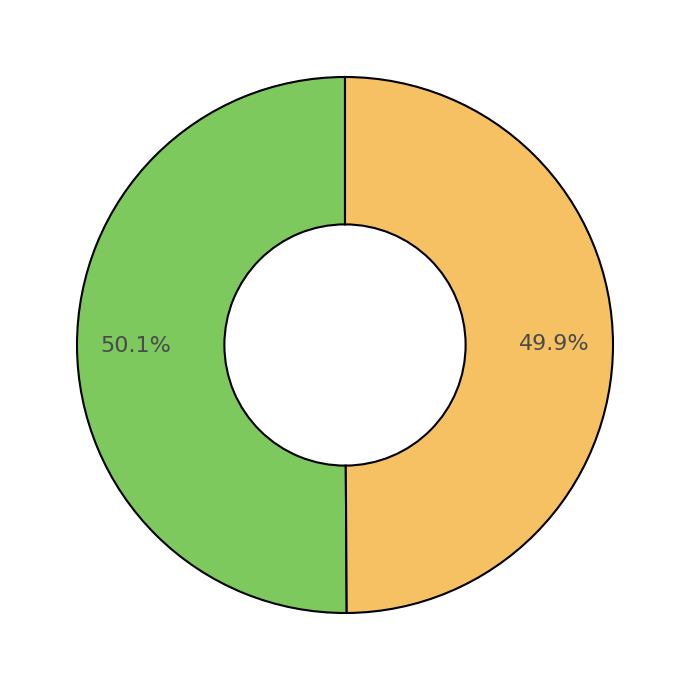

Is there a majority slice in this chart?

Yes